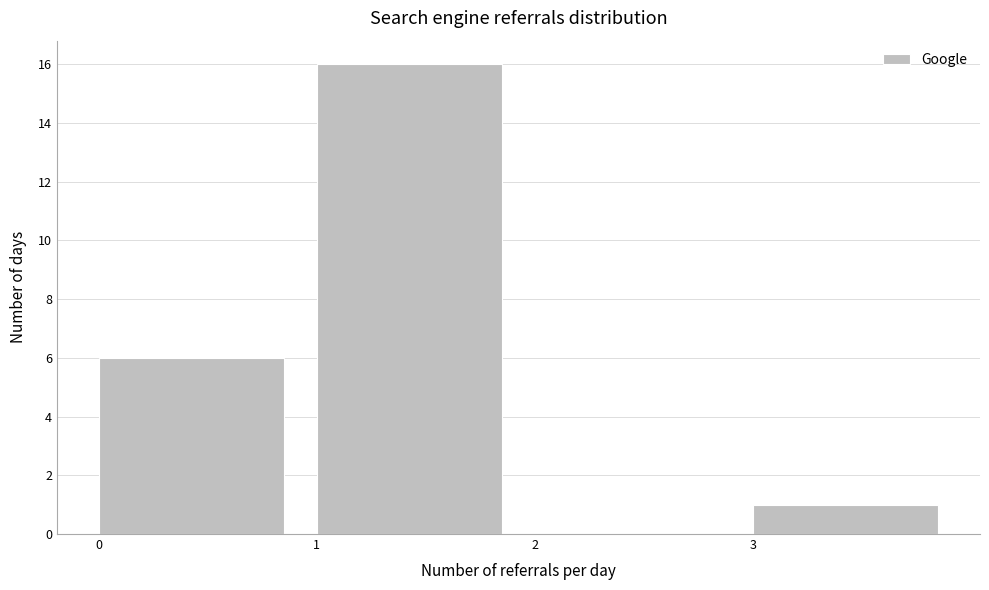

Reading left to right, transcribe this chart: for each bar, give the range it covers on the x-axis and its height. The values are not printed on the chart, so give them approximately, as read against the axis.

0 to 1: 6
1 to 2: 16
2 to 3: 0
3 to 4: 1